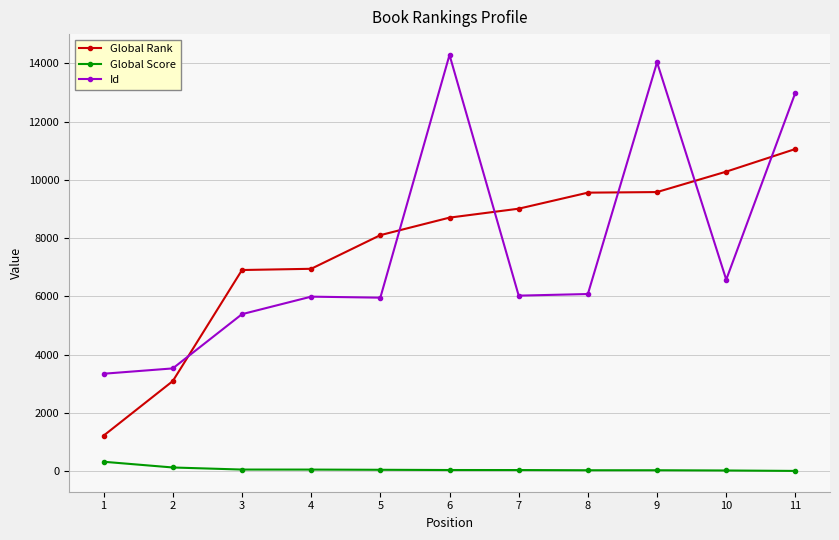

At how many categories does at least one series exceed 9744?

4